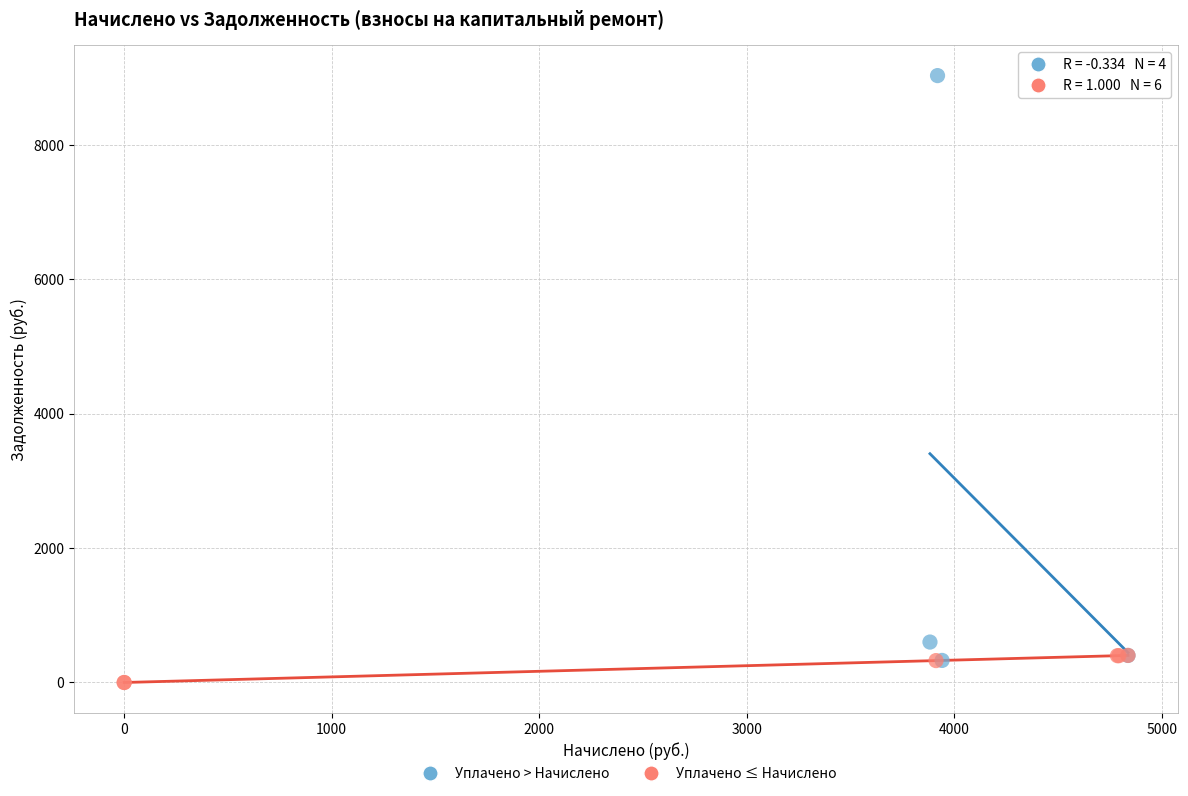

Which series reaches the maximum Y coordinate?

Уплачено > Начислено